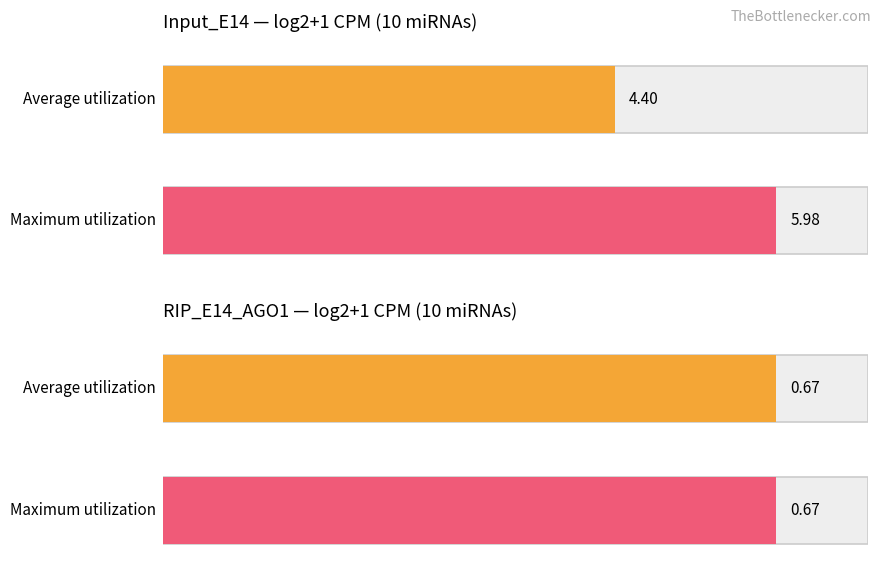

What is the average value of the Input_E14 series?

4.4